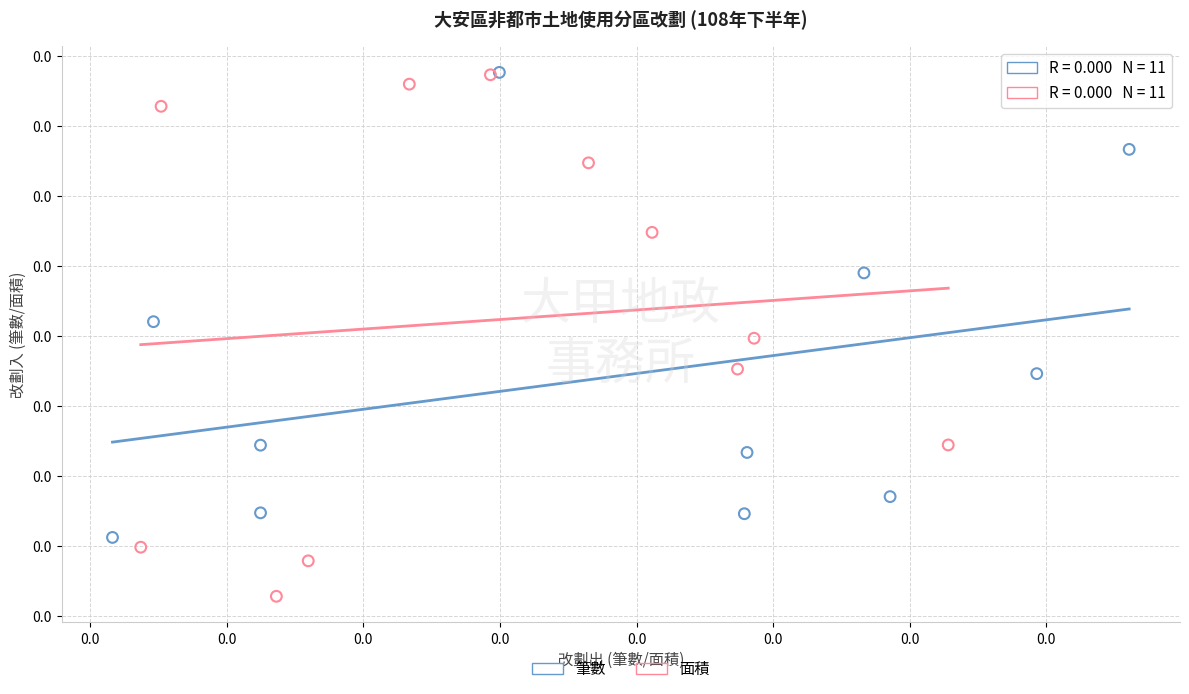

What are all the series names shown in the legend?

筆數, 面積